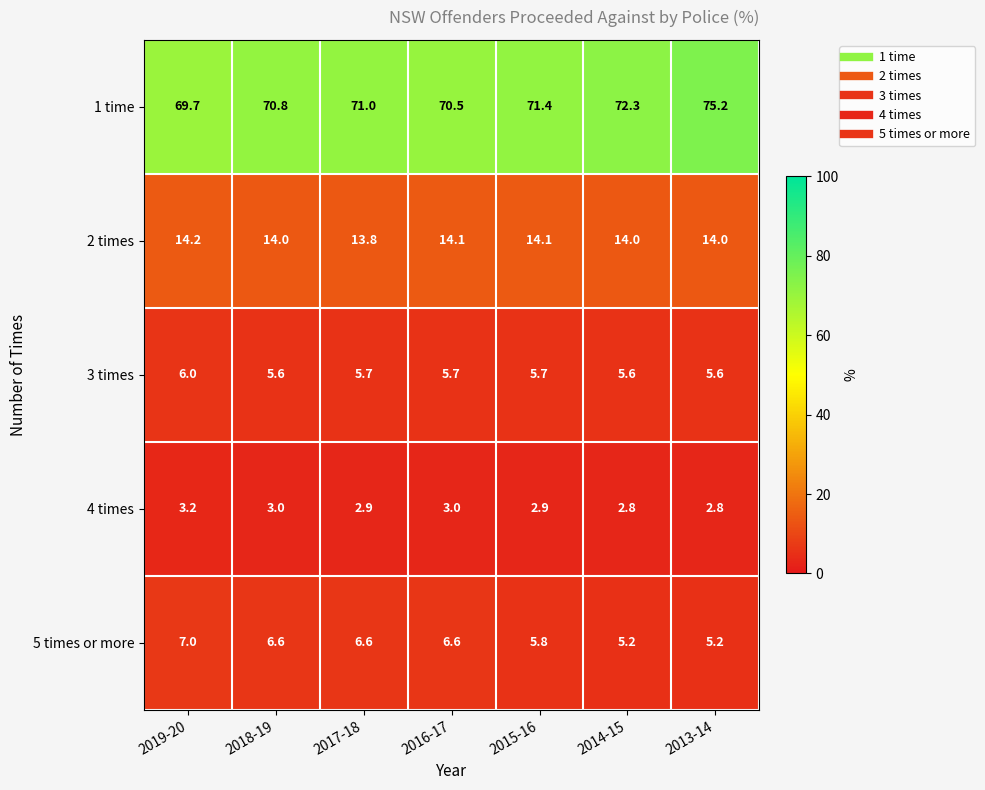

Which series changed the most between 2018-19 and 2013-14?

1 time